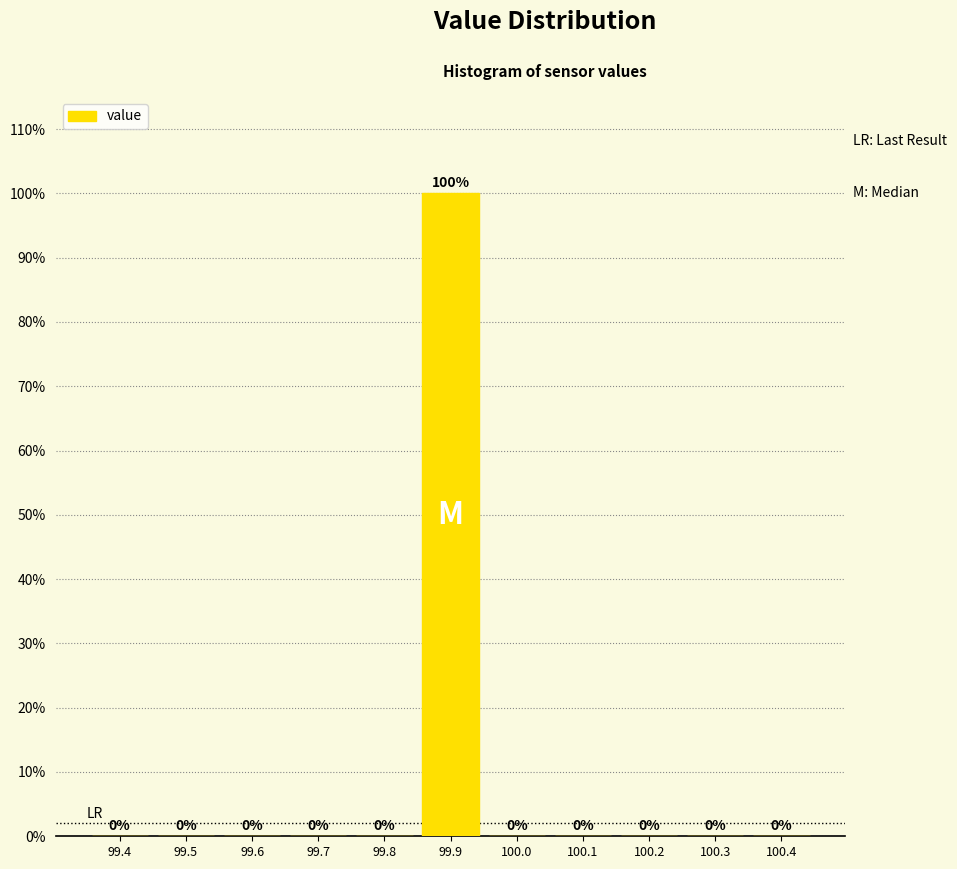

Reading left to right, extract all data points from this chart.

99.4=0	99.5=0	99.6=0	99.7=0	99.8=0	99.9=100	100.0=0	100.1=0	100.2=0	100.3=0	100.4=0